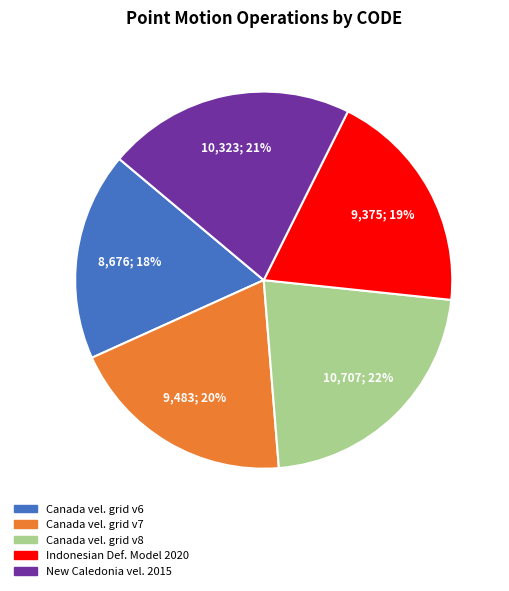

Does any single category account for the majority?

No